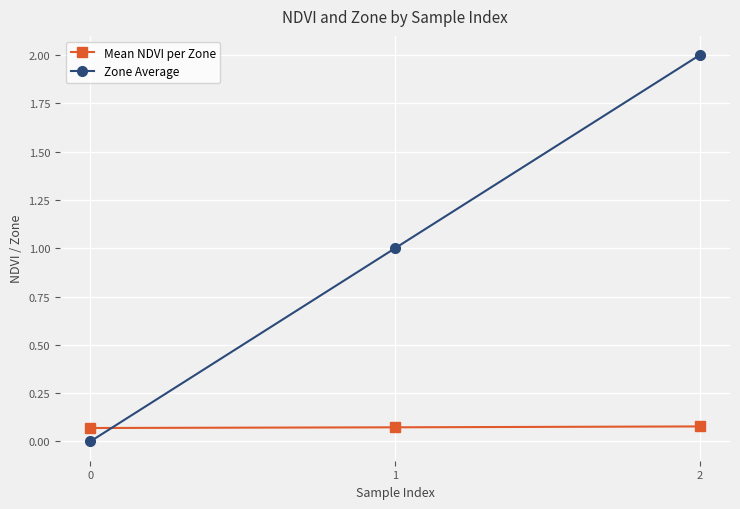

What is the difference between the highest and lowest values at 1?

0.9